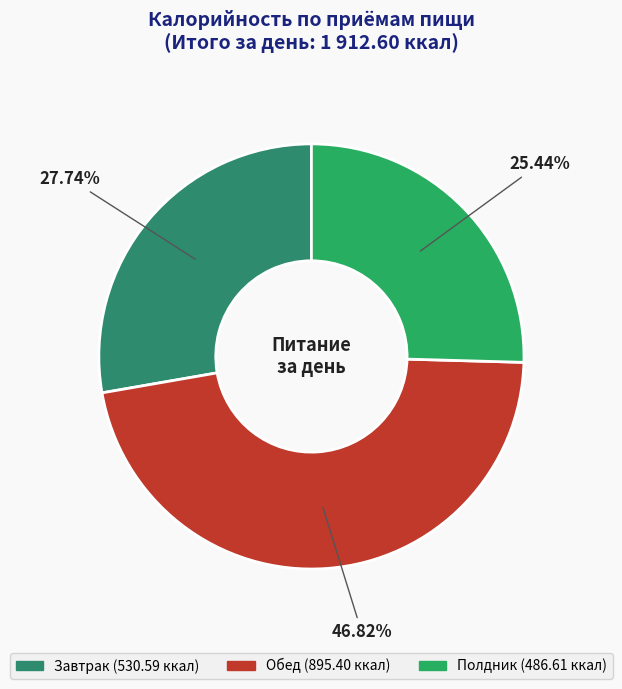

Which slice is the largest?

Обед